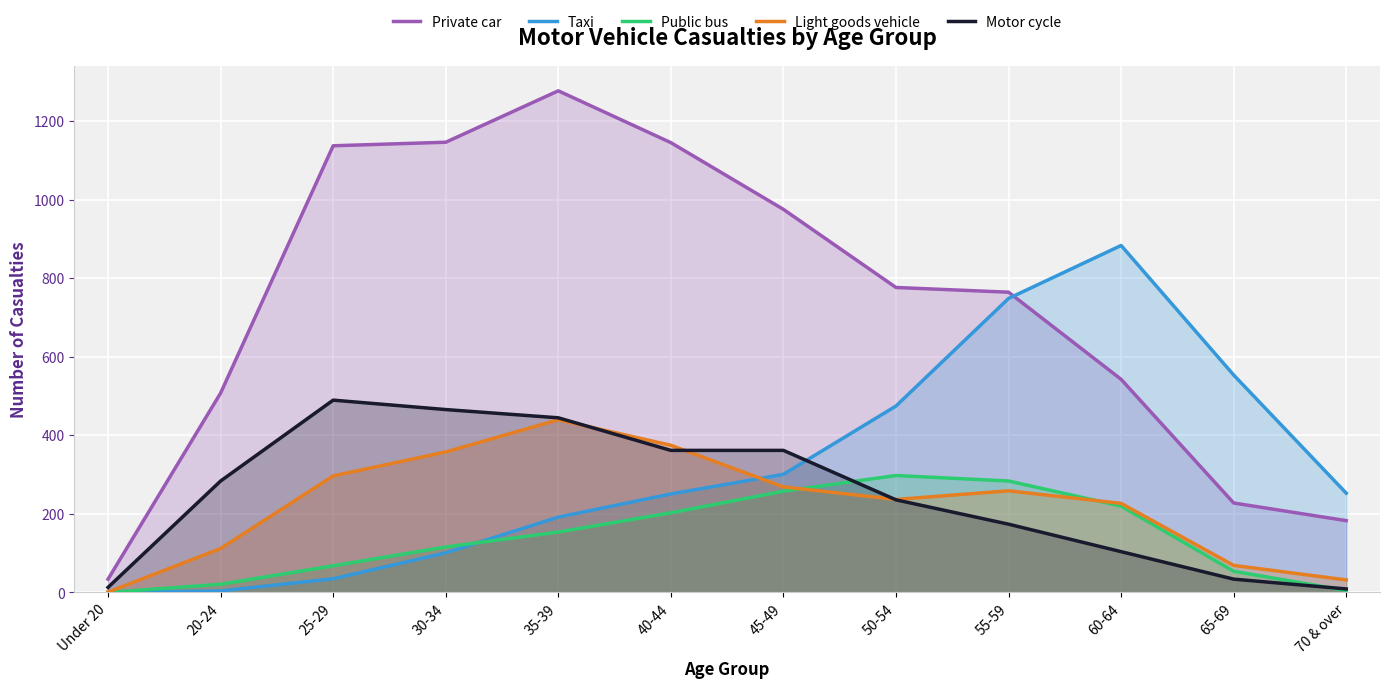

What is the sum of the Taxi values at 30-34 and 45-49?

402